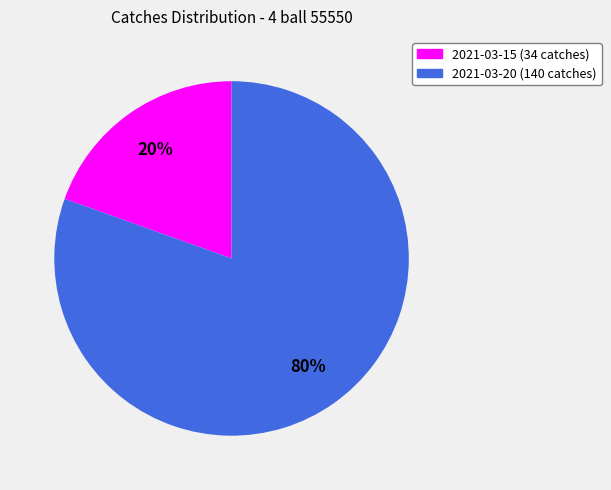

Which slice is the smallest?

2021-03-15 (34 catches)